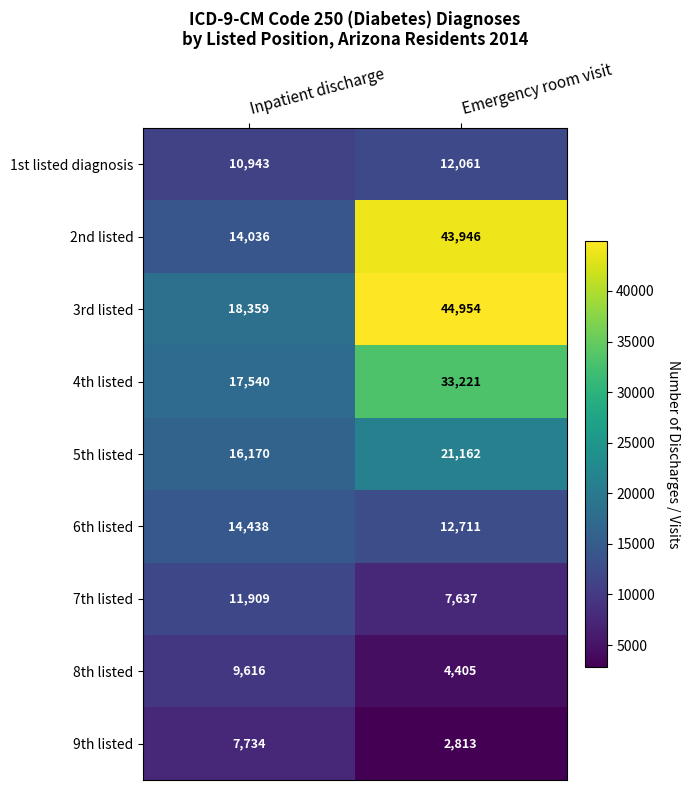

What is the smallest value displayed?

2813